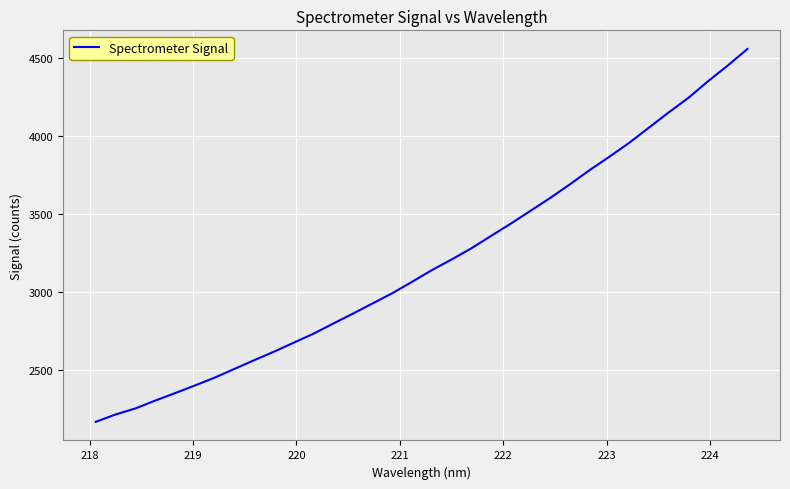

Count the number of categories in the chart.

34